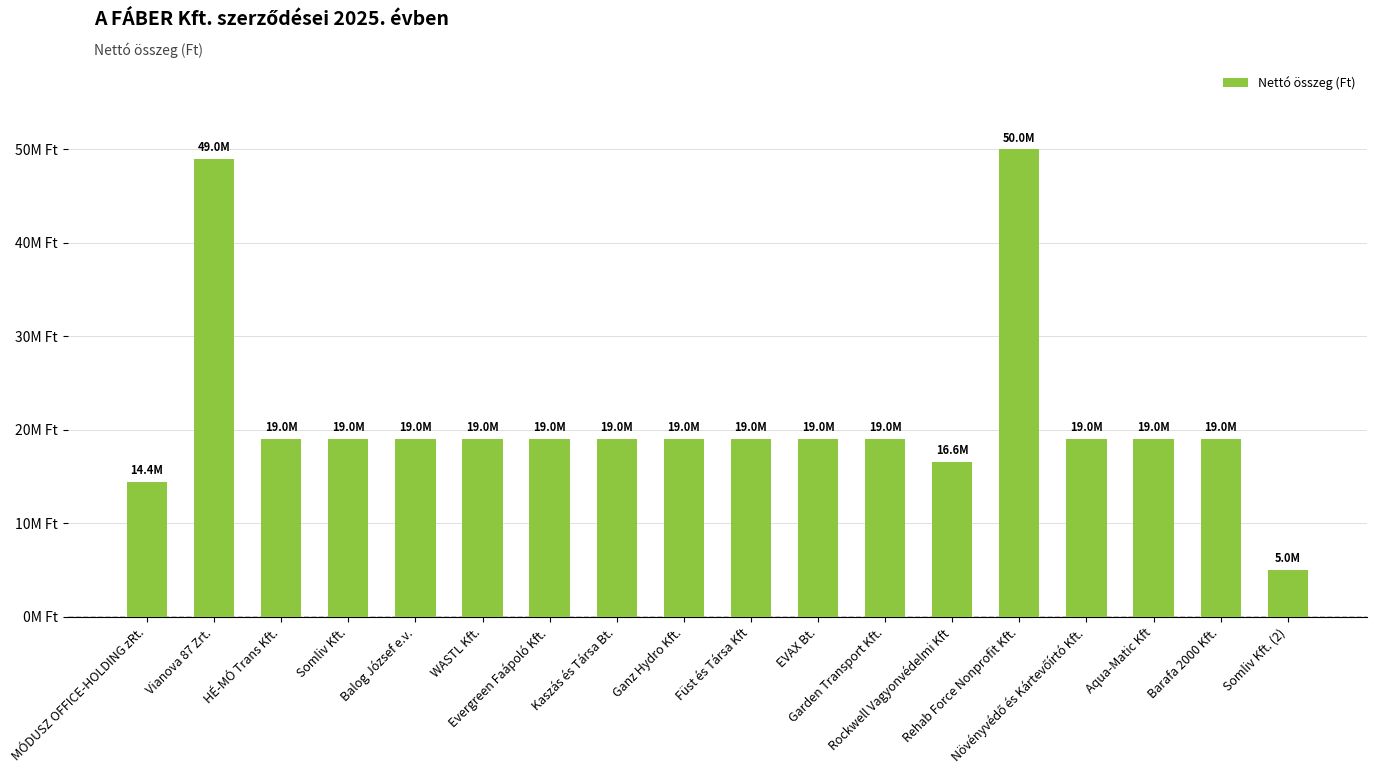

Are the bars horizontal?

No